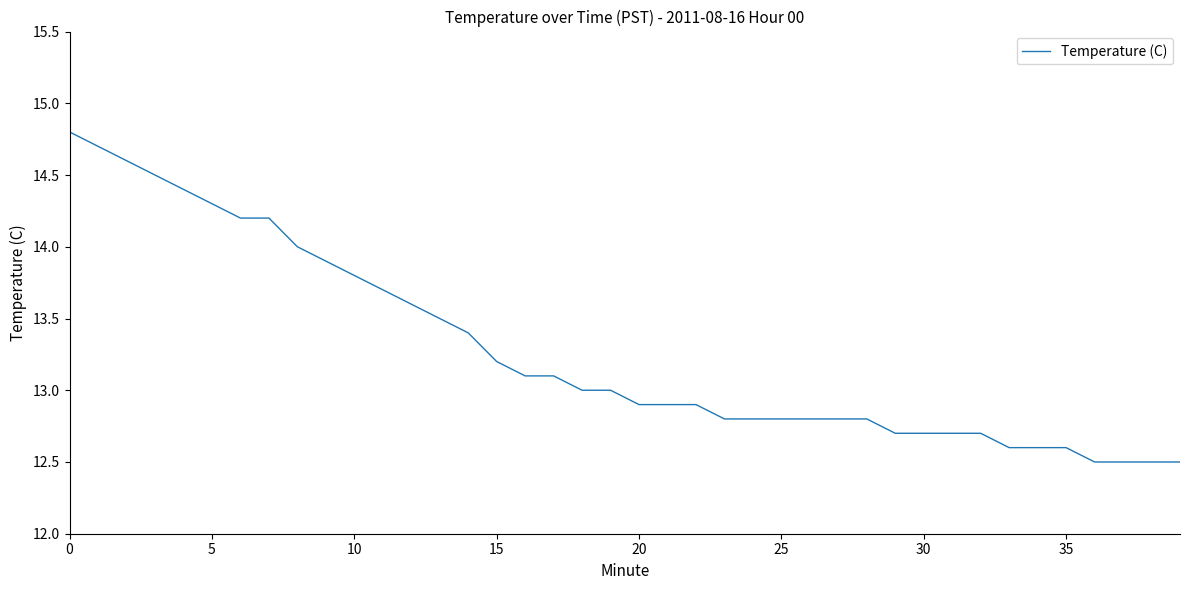

What is the smallest value displayed?

12.5